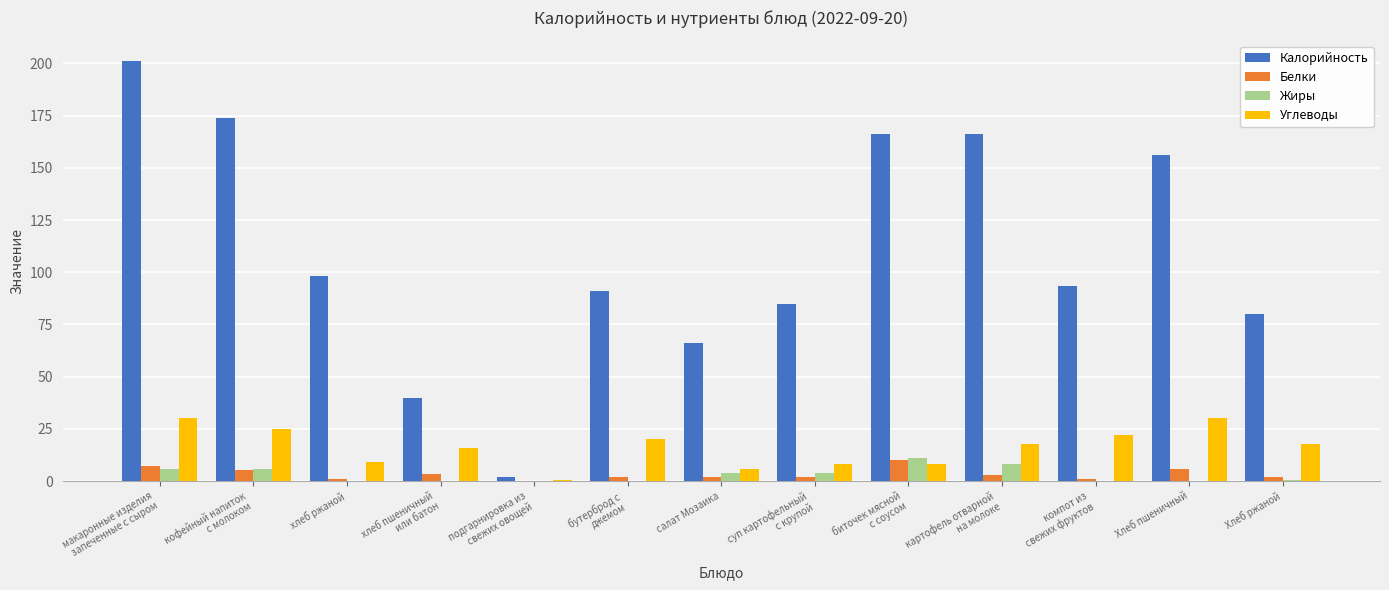

What is the sum of all Калорийность values?

1418.5